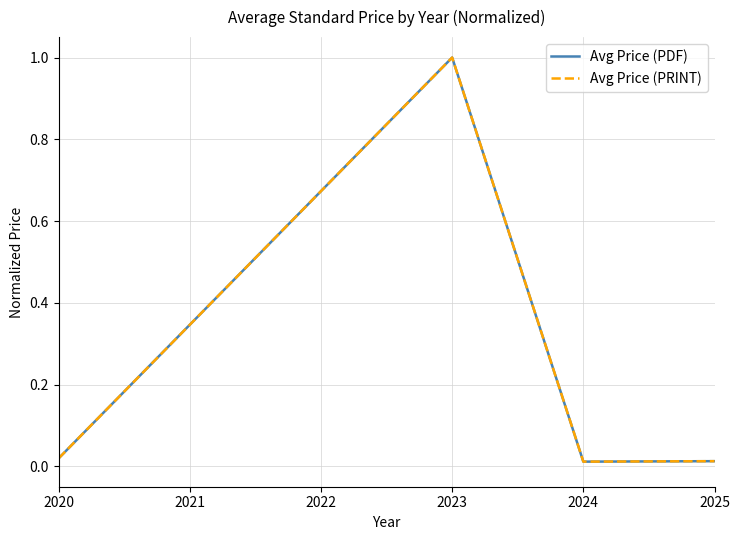

Is this an area chart (filled region under the line)?

No